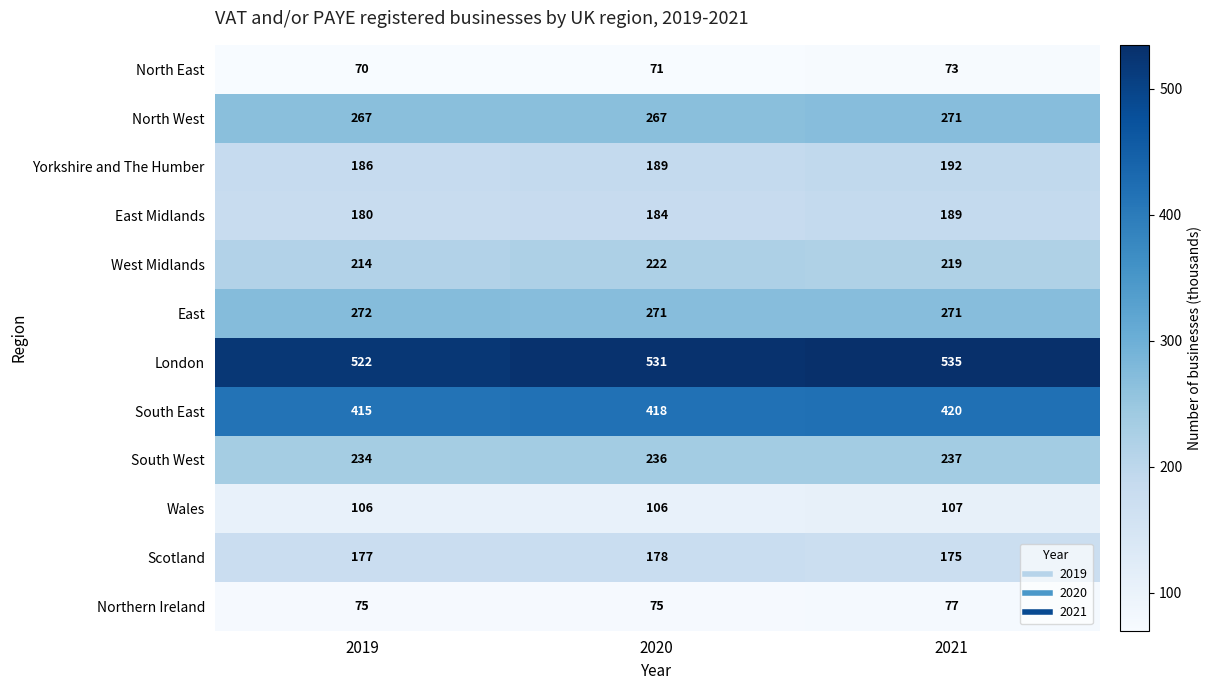

List the series in order of their peak value, lowest first.

North East, Northern Ireland, Wales, Scotland, East Midlands, Yorkshire and The Humber, West Midlands, South West, North West, East, South East, London